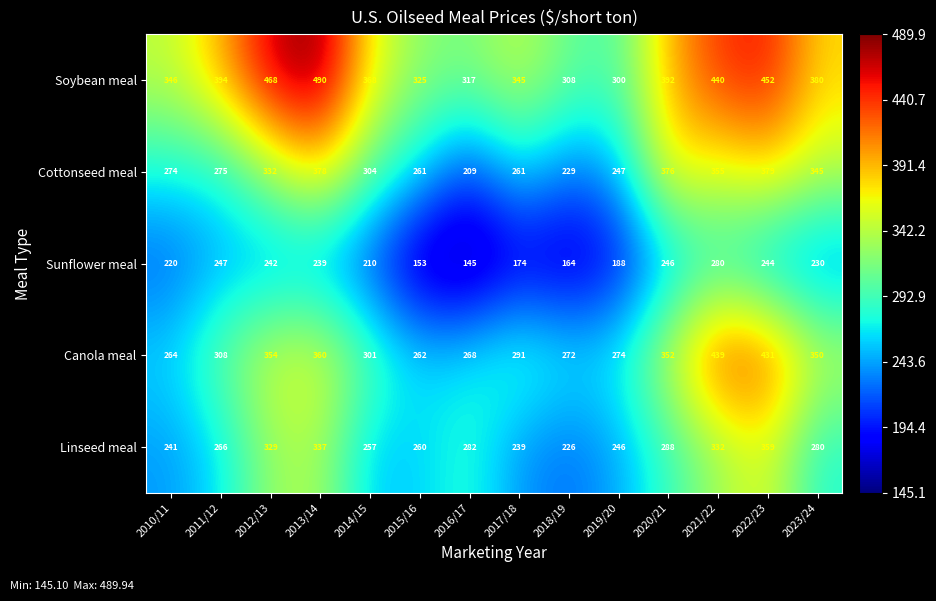

Which series has the largest total across all categories?

Soybean meal